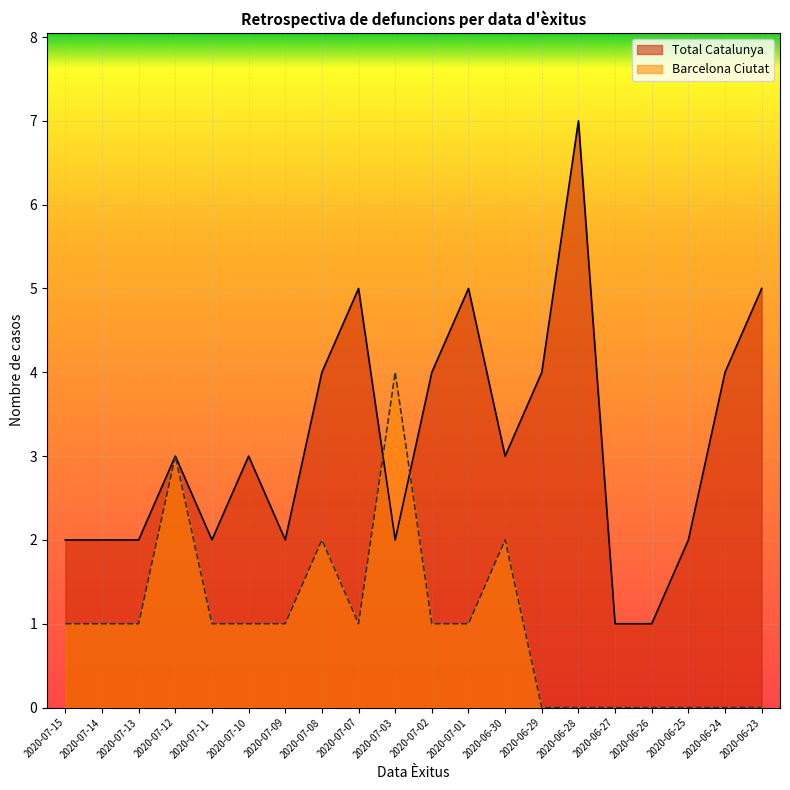

At how many categories does at least one series exceed 4?

4